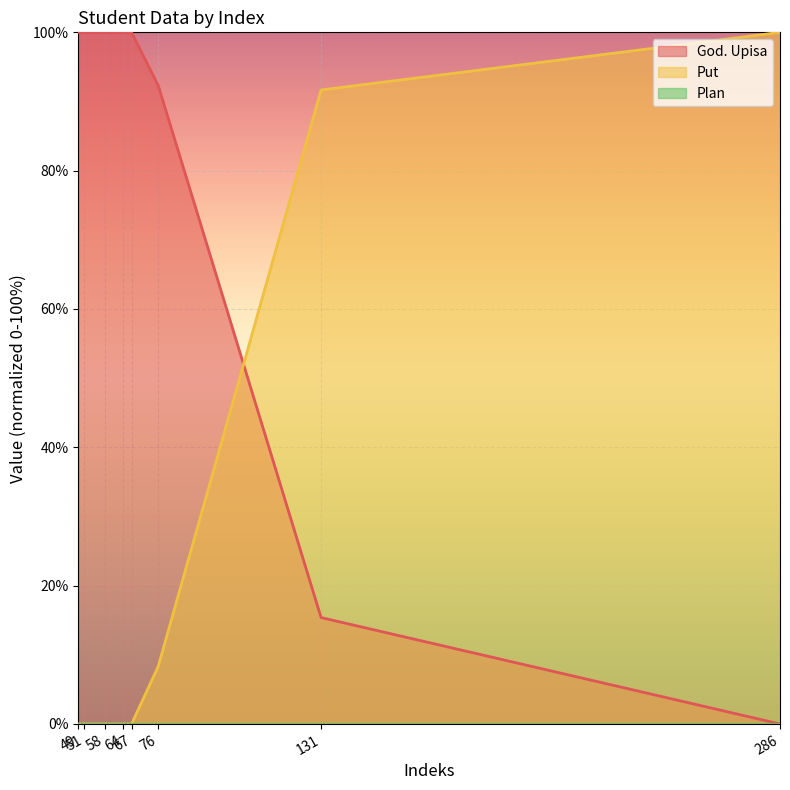

The value of God. Upisa at 51 is 100.0. True or false?

True